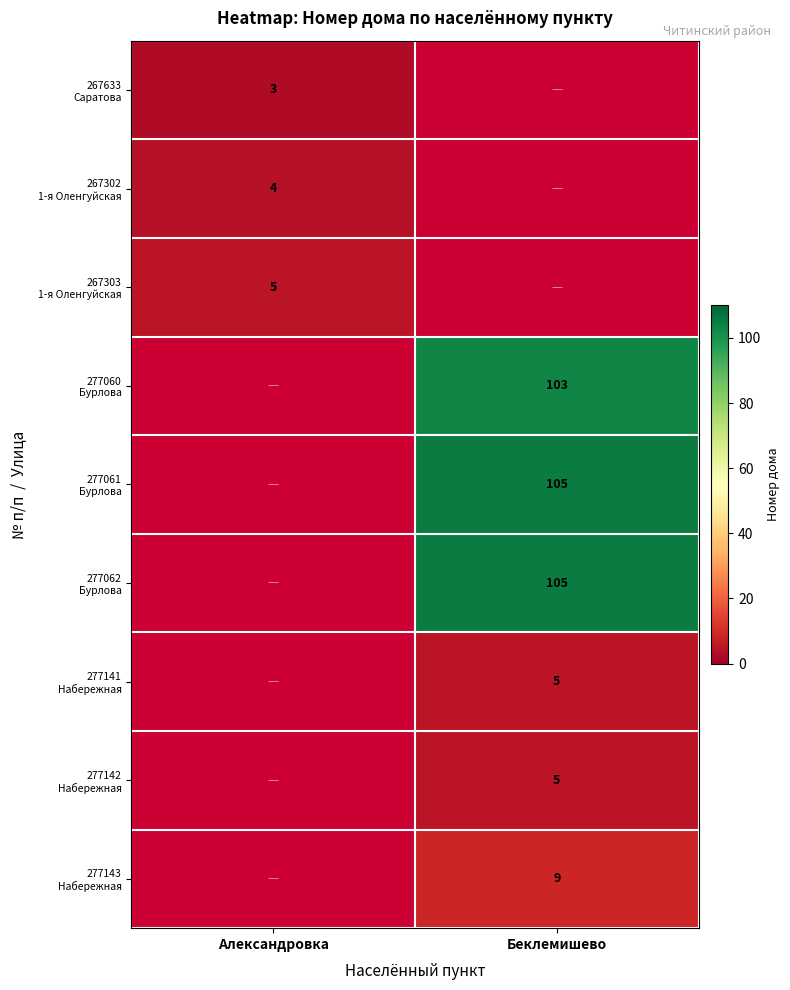

What is the lowest value of the 267633 Саратова series?

3.0